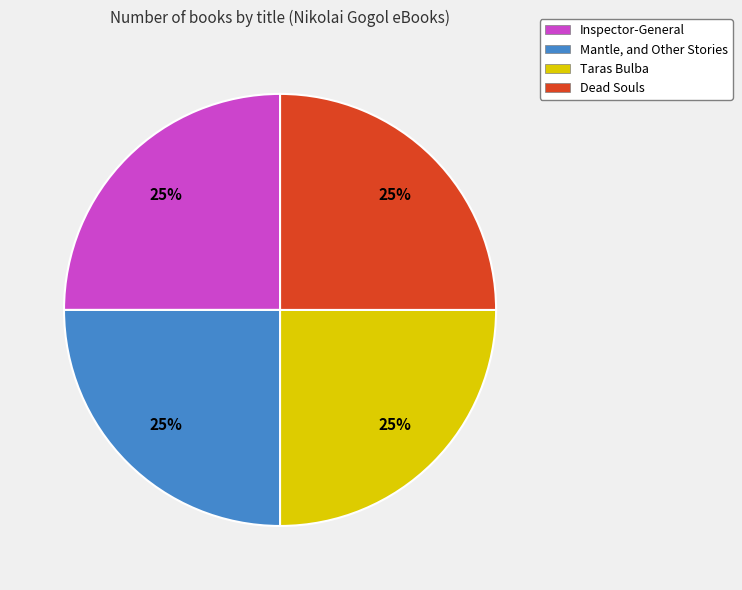

How many slices are in this pie chart?

4